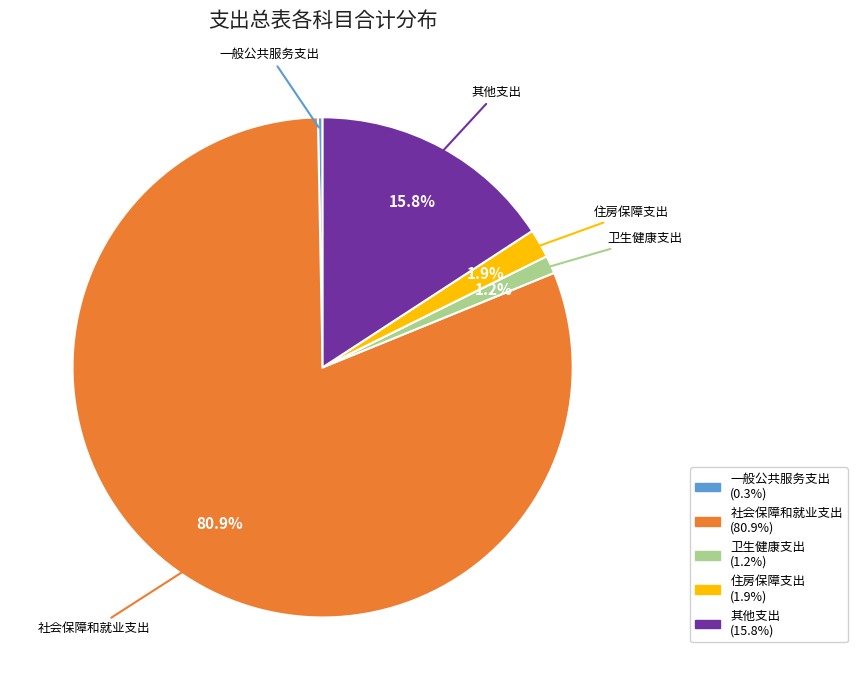

Between 社会保障和就业支出 and 住房保障支出, which is larger?

社会保障和就业支出